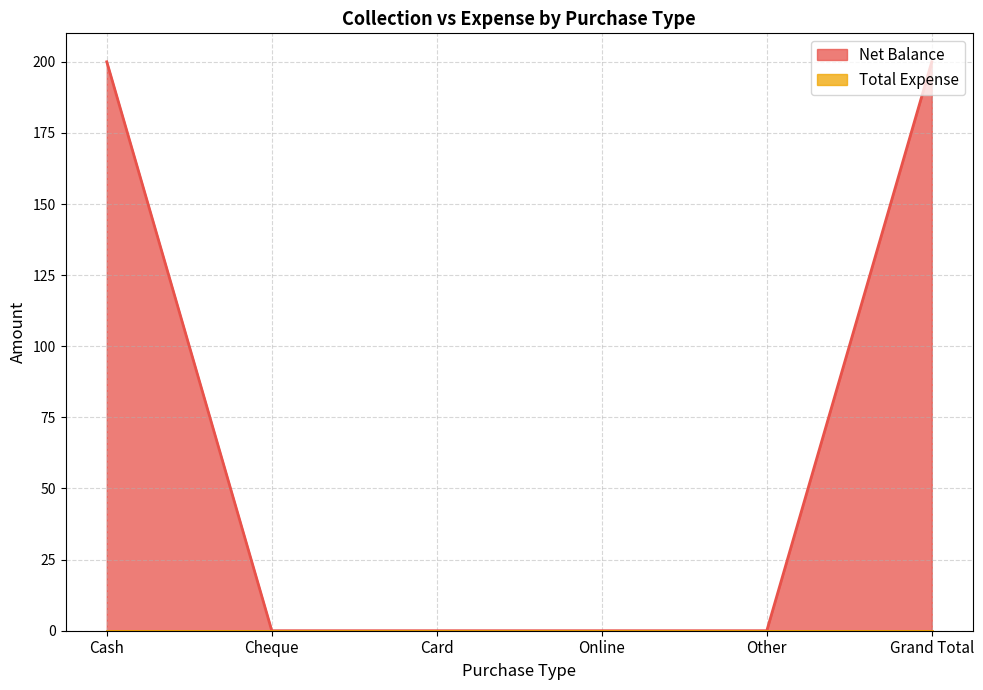

Which label corresponds to the largest value in the chart?

Cash